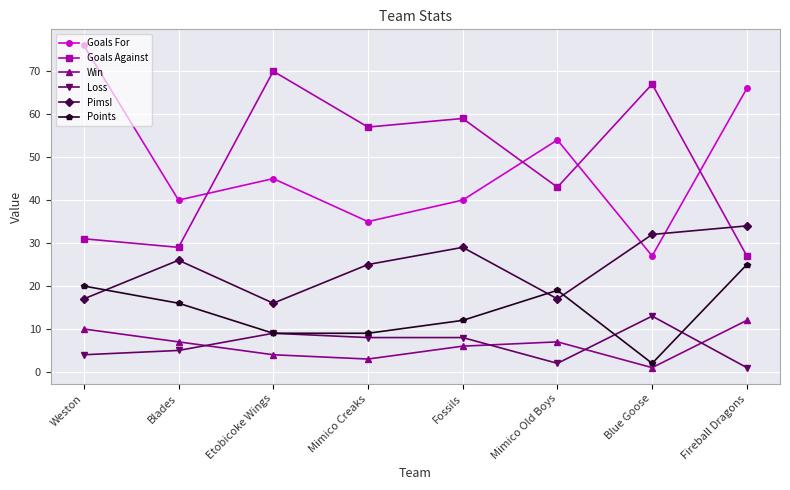

What is the difference between the highest and lowest values at Weston?

72